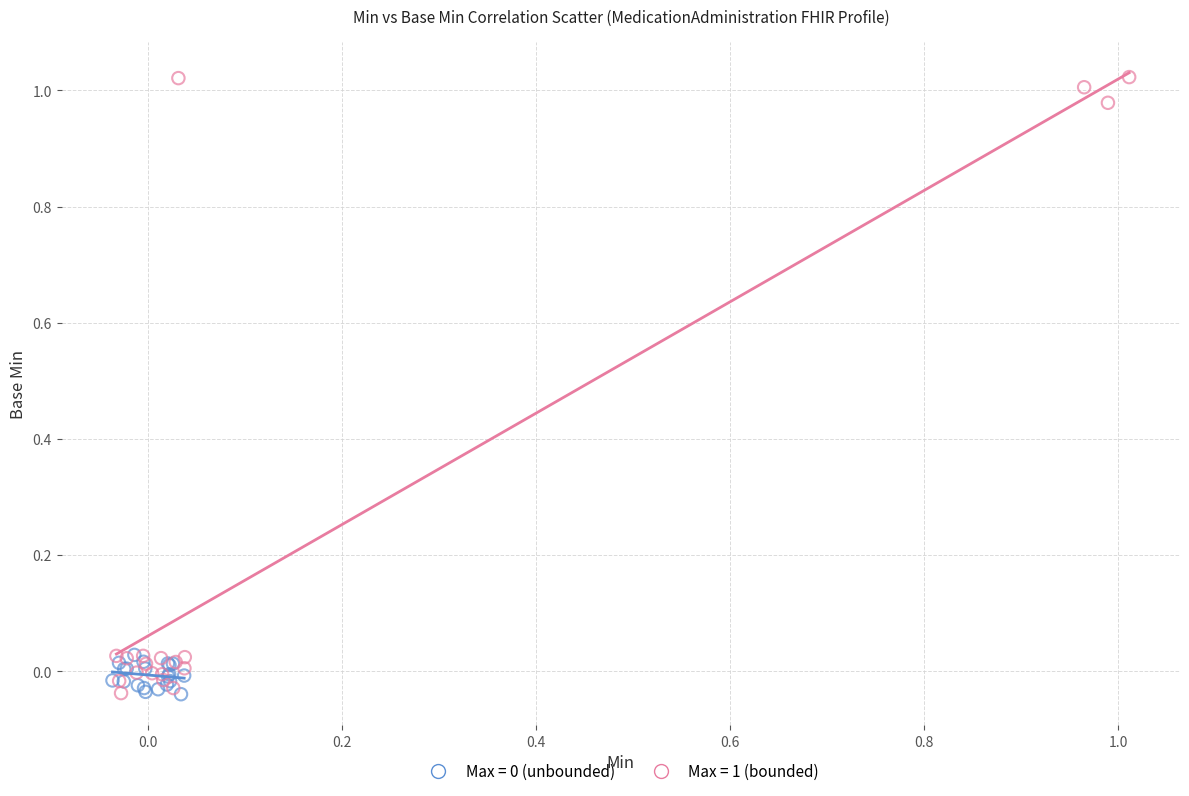

Which series has the widest spread of Y values?

Max = 1 (bounded)